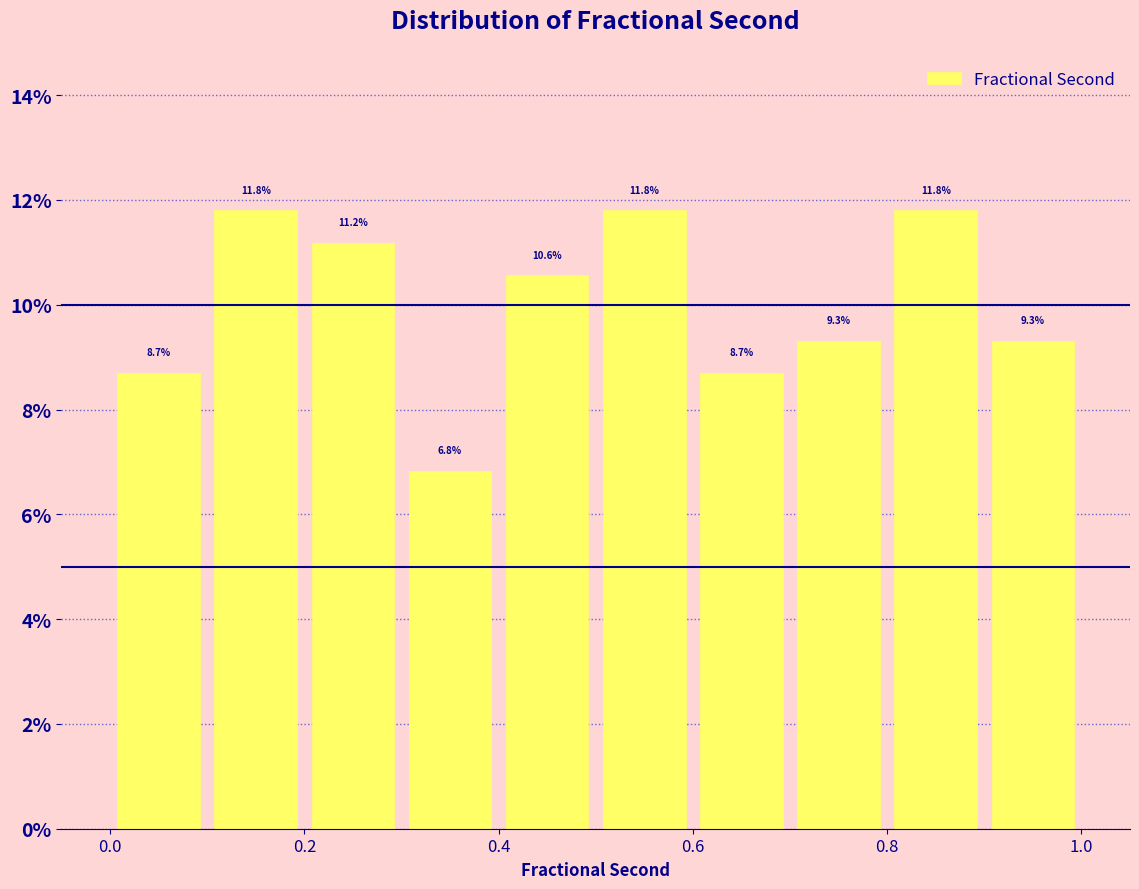

What is the height of the bar covering 0.7 to 0.8 on the x-axis?

9.3